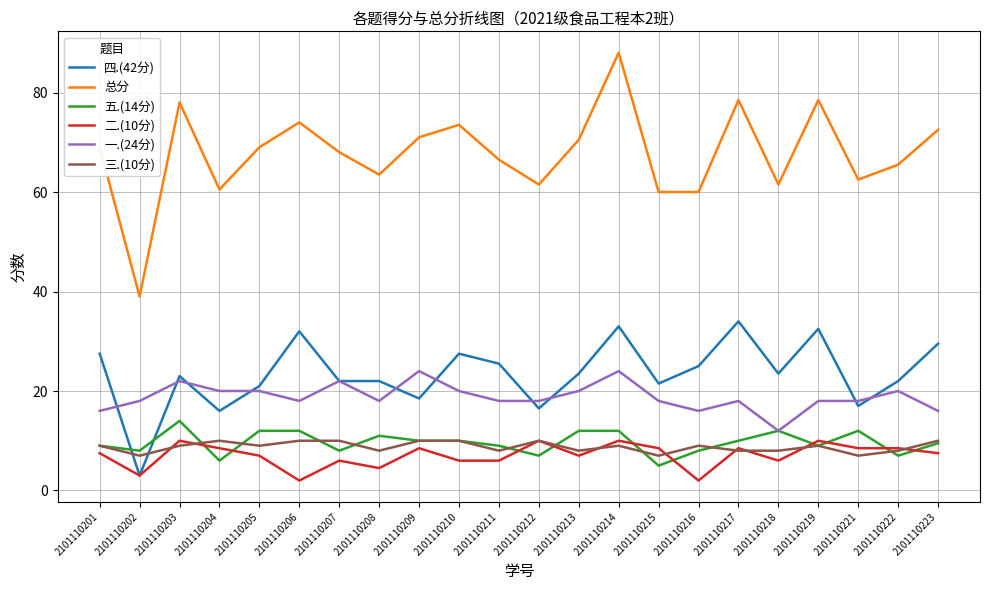

At which label does 一.(24分) reach its minimum?

2101110218